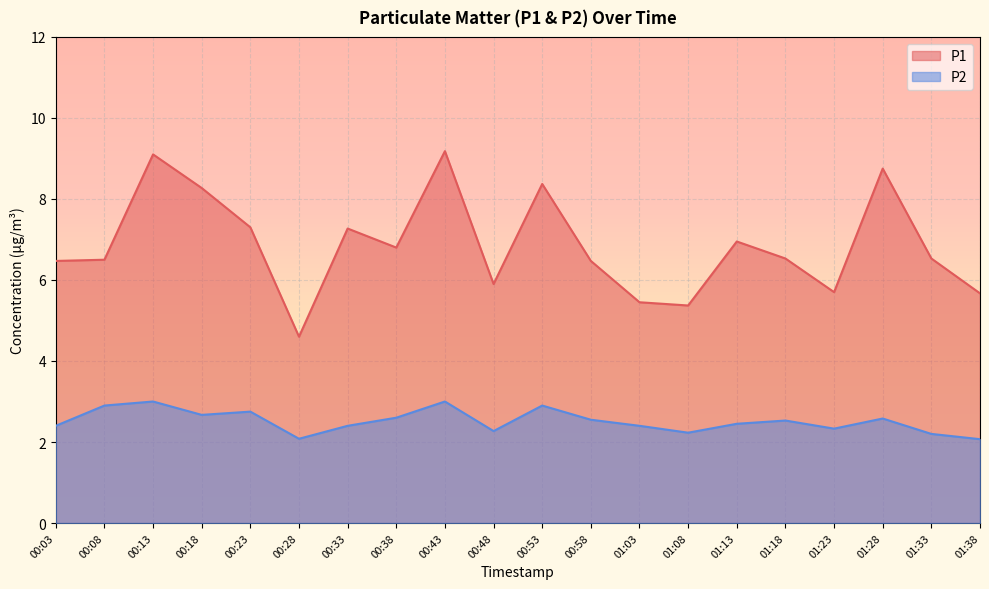

At 00:38, list the series in order from smallest to largest.

P2, P1